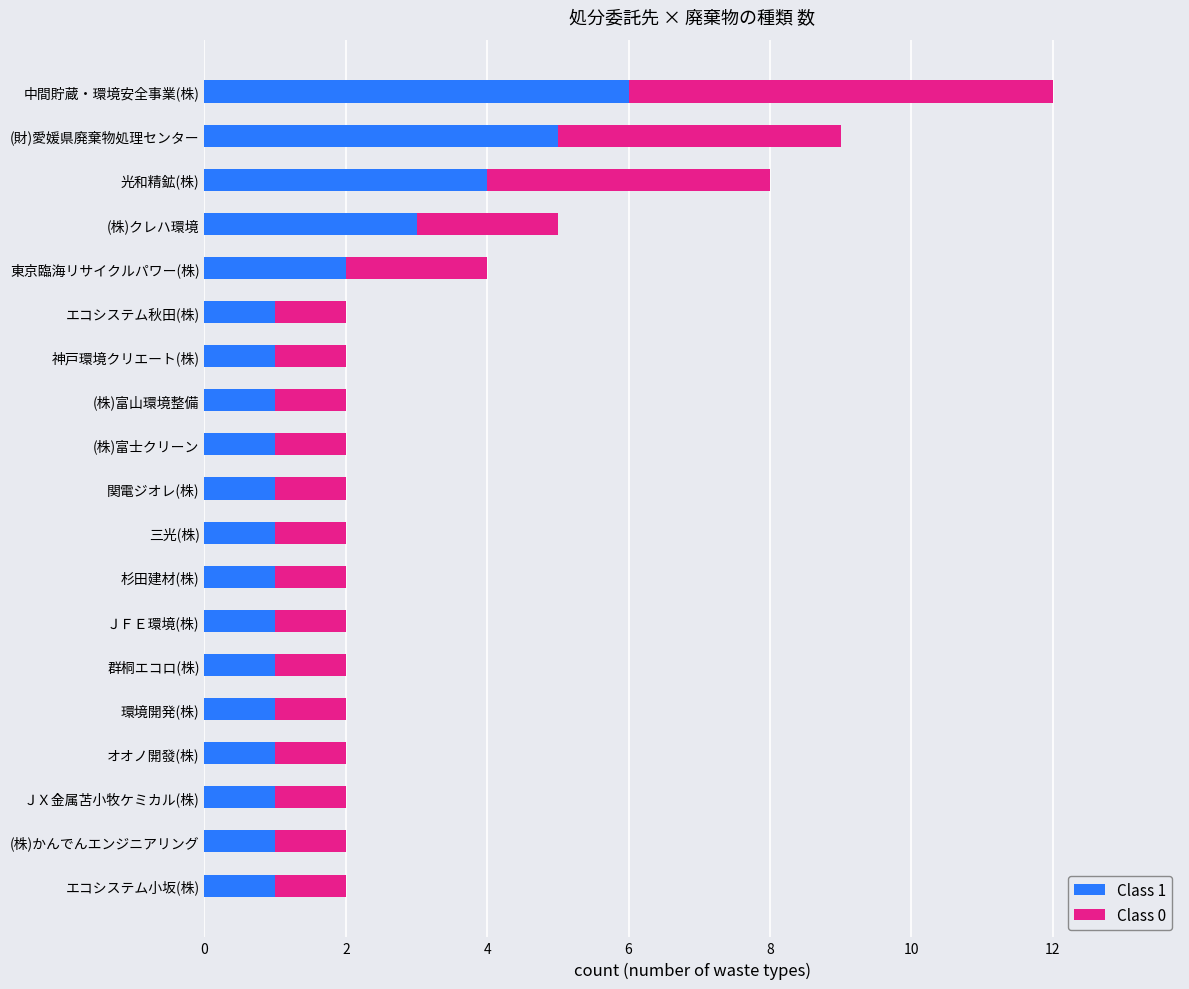

At which label does Class 1 reach its peak?

中間貯蔵・環境安全事業(株)